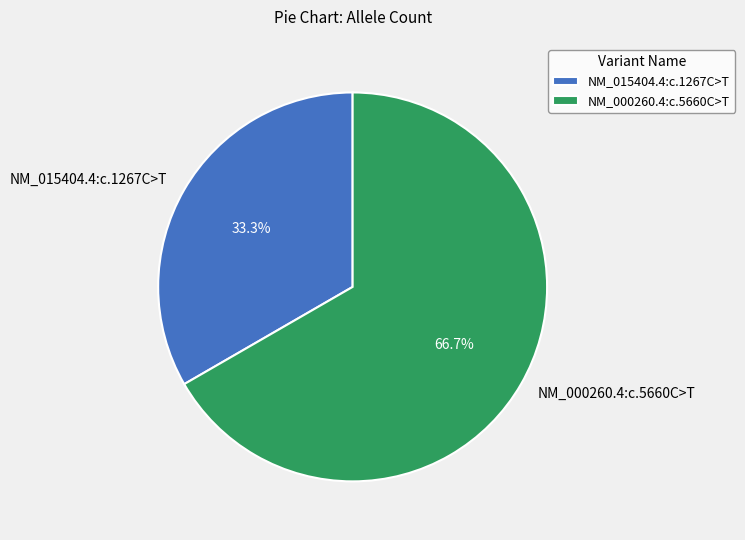

Rank the categories by value from highest to lowest.

NM_000260.4:c.5660C>T, NM_015404.4:c.1267C>T